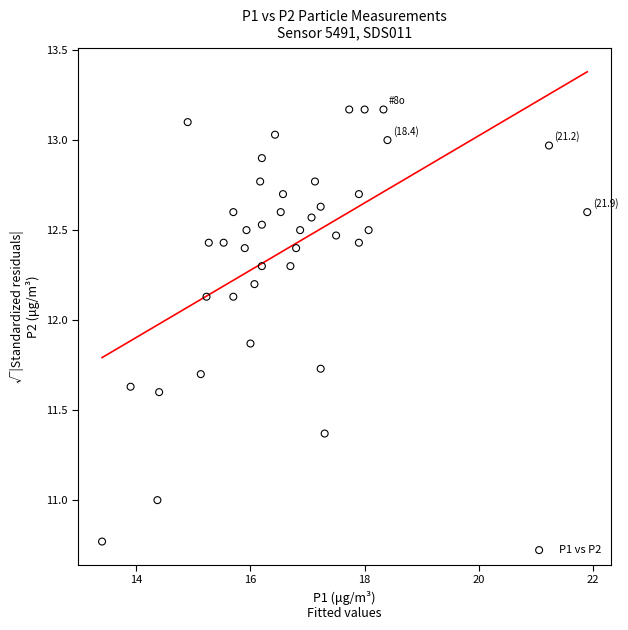

What is the range of Y values (max minus min)?

2.4